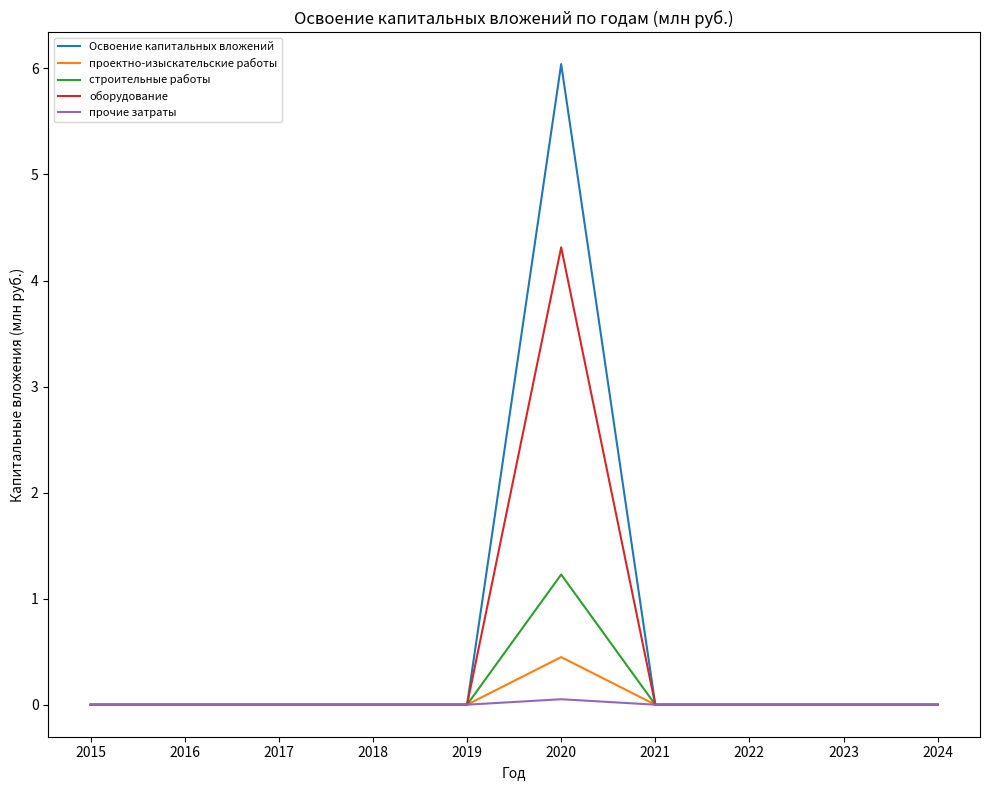

What are all the series names shown in the legend?

Освоение капитальных вложений, проектно-изыскательские работы, строительные работы, оборудование, прочие затраты